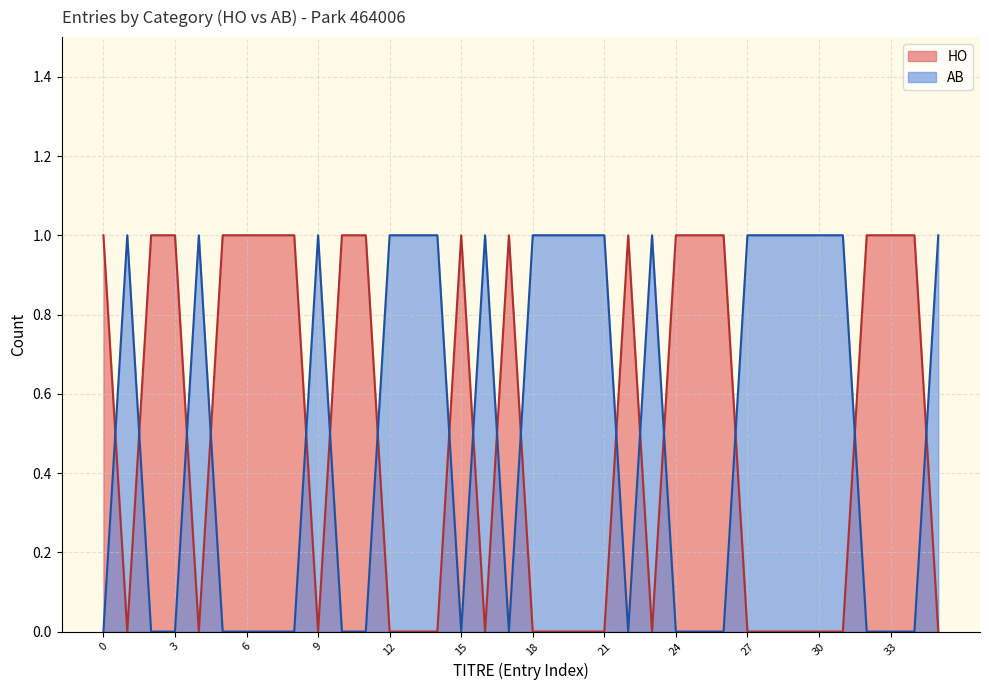

How many lines are shown in the chart?

2